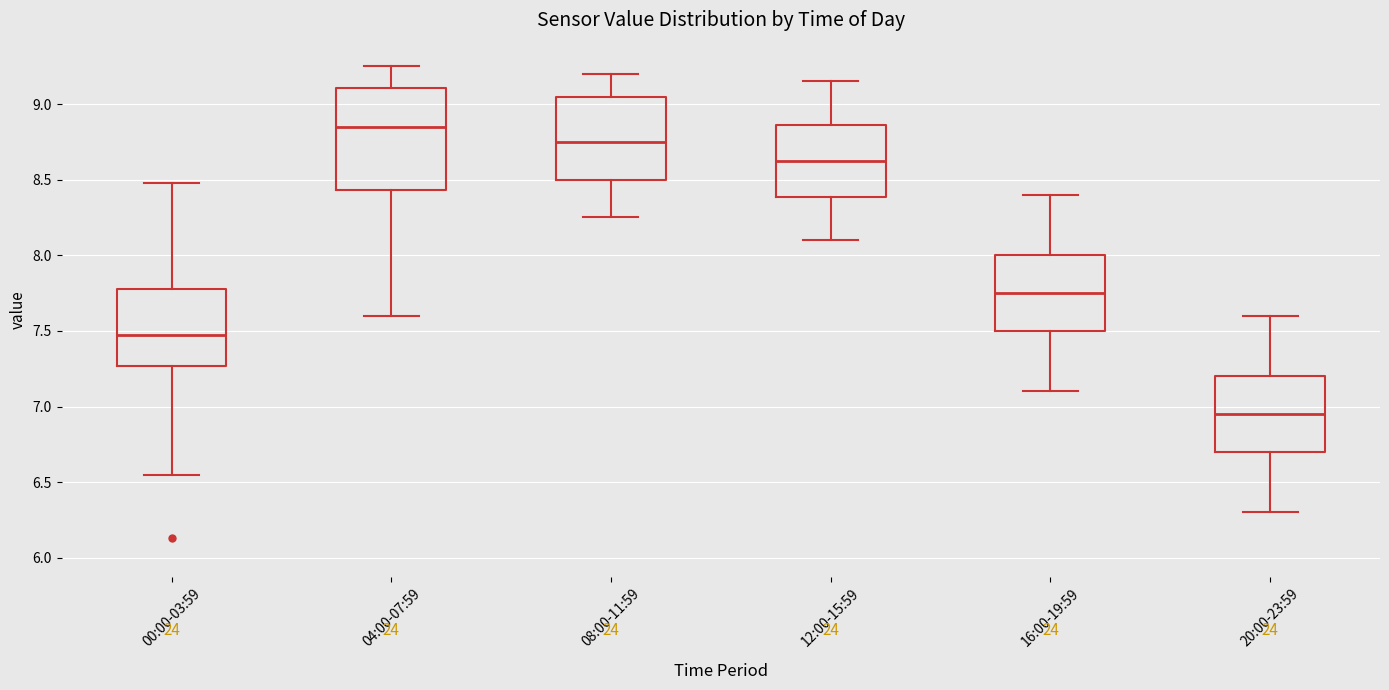

Which box has the highest median line?

04:00-07:59